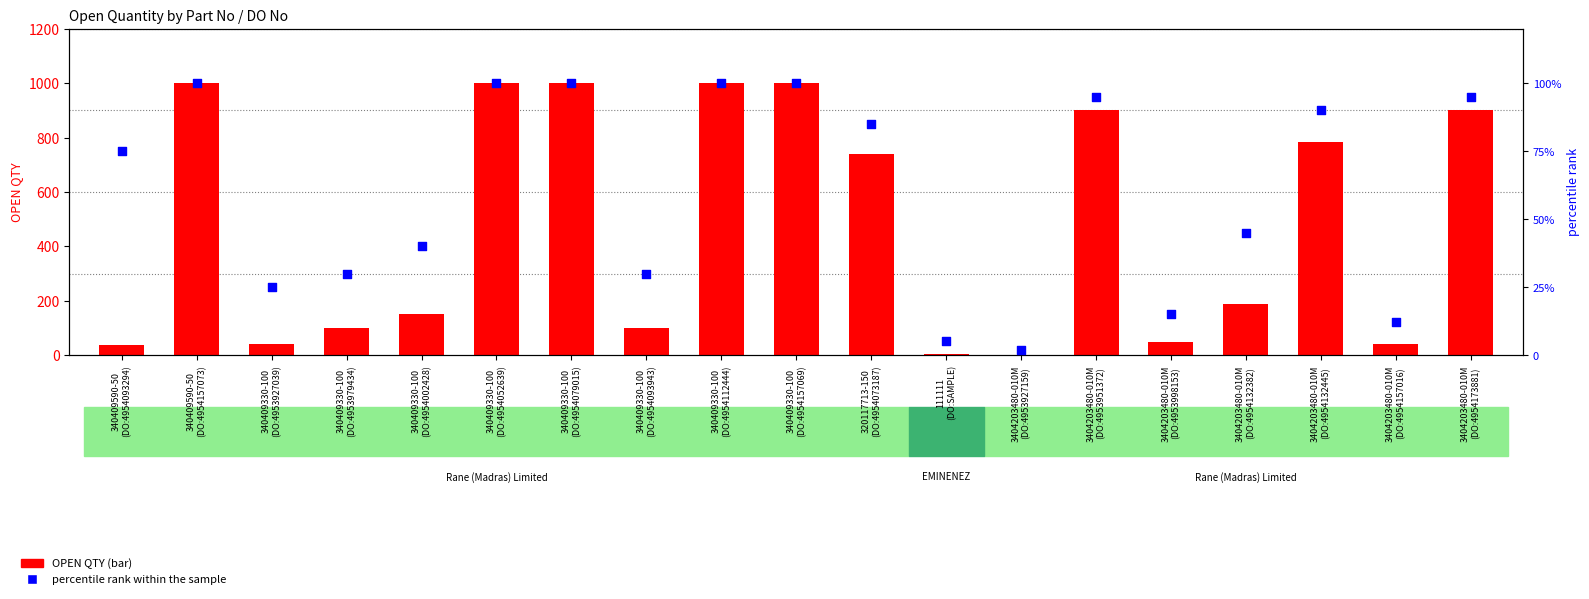

Is the value of percentile rank within the sample at 340409330-100
(DO:4954002428) greater than the value of OPEN QTY at 3404203480-010M
(DO:4954132382)?

No